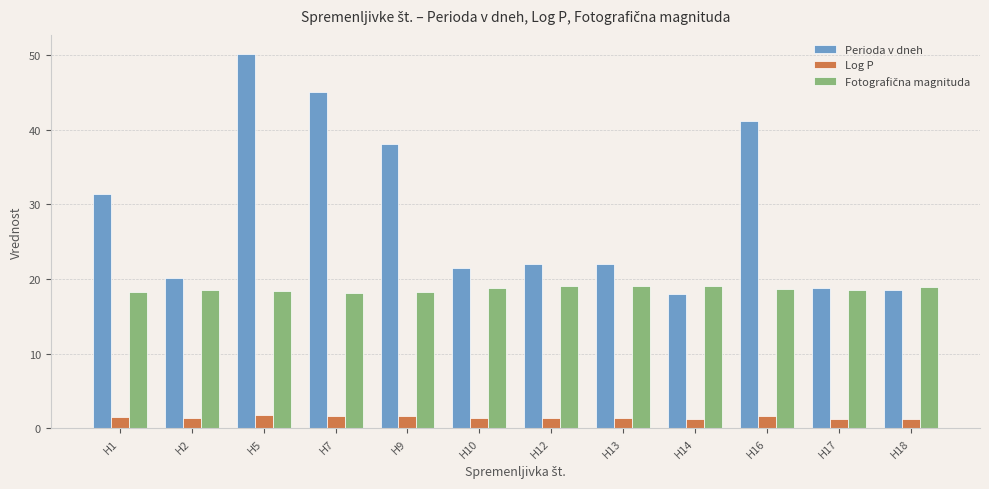

Which series changed the most between H9 and H17?

Perioda v dneh